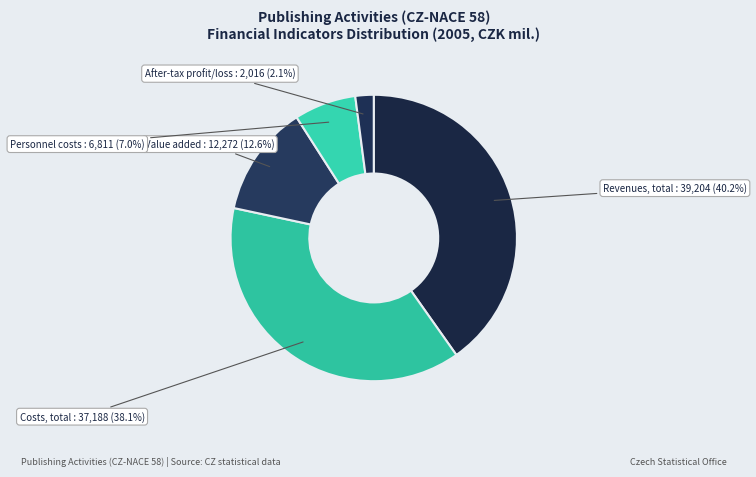

Rank the categories by value from highest to lowest.

Revenues, total, Costs, total, Value added, Personnel costs, After-tax profit/loss